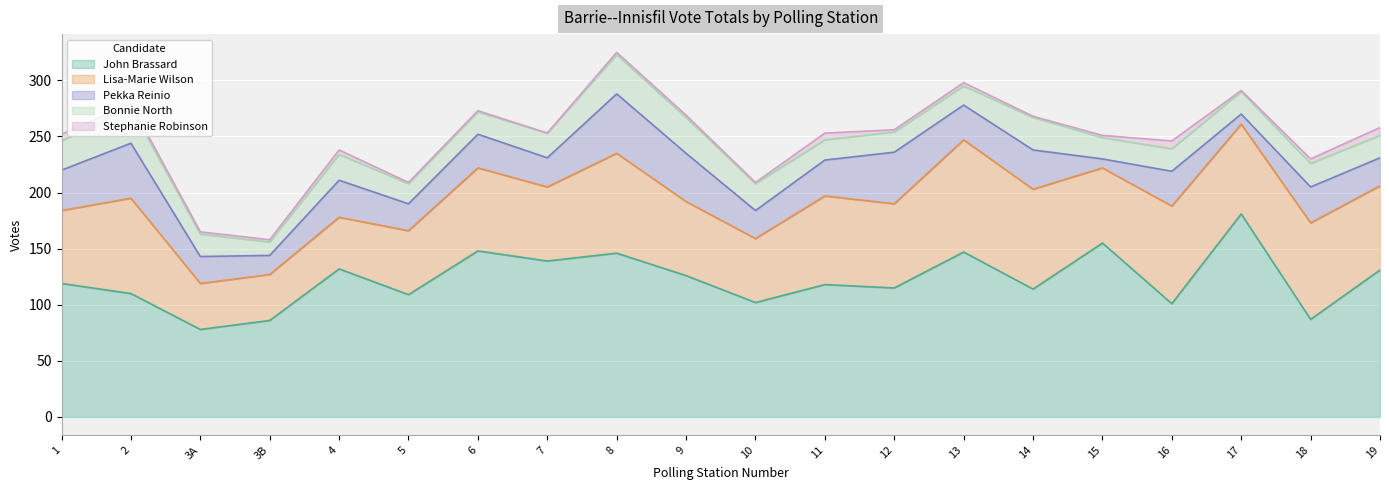

Between 1 and 19, which is larger?

19